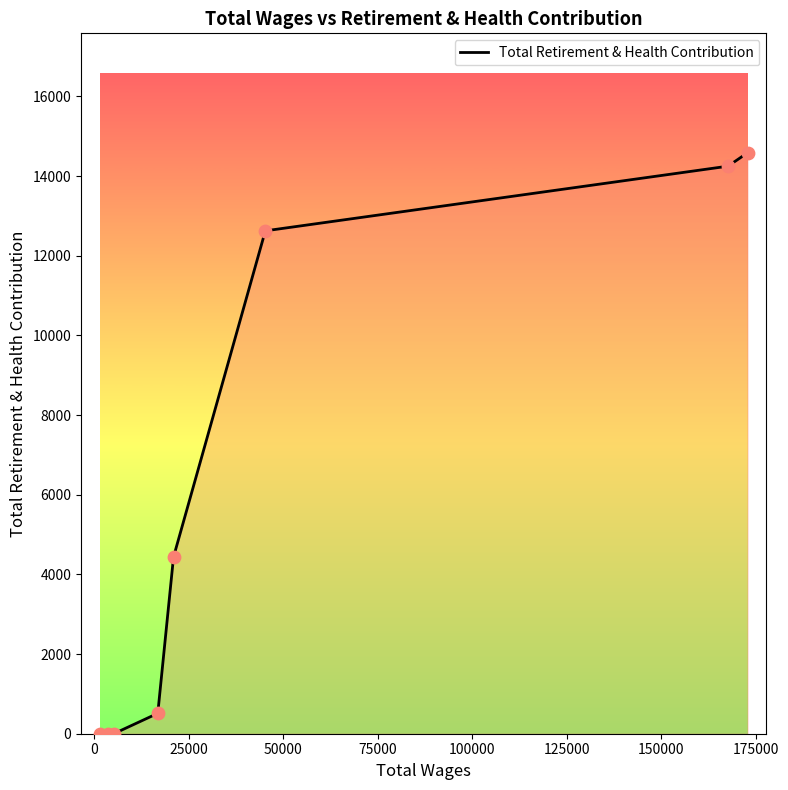

What is the greatest value displayed?

14583